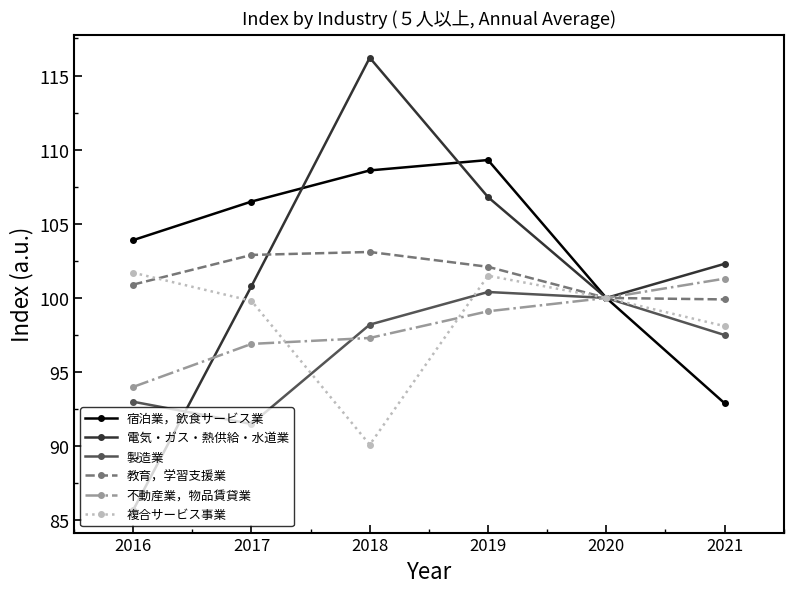

Rank the categories by 宿泊業，飲食サービス業 value from highest to lowest.

2019, 2018, 2017, 2016, 2020, 2021